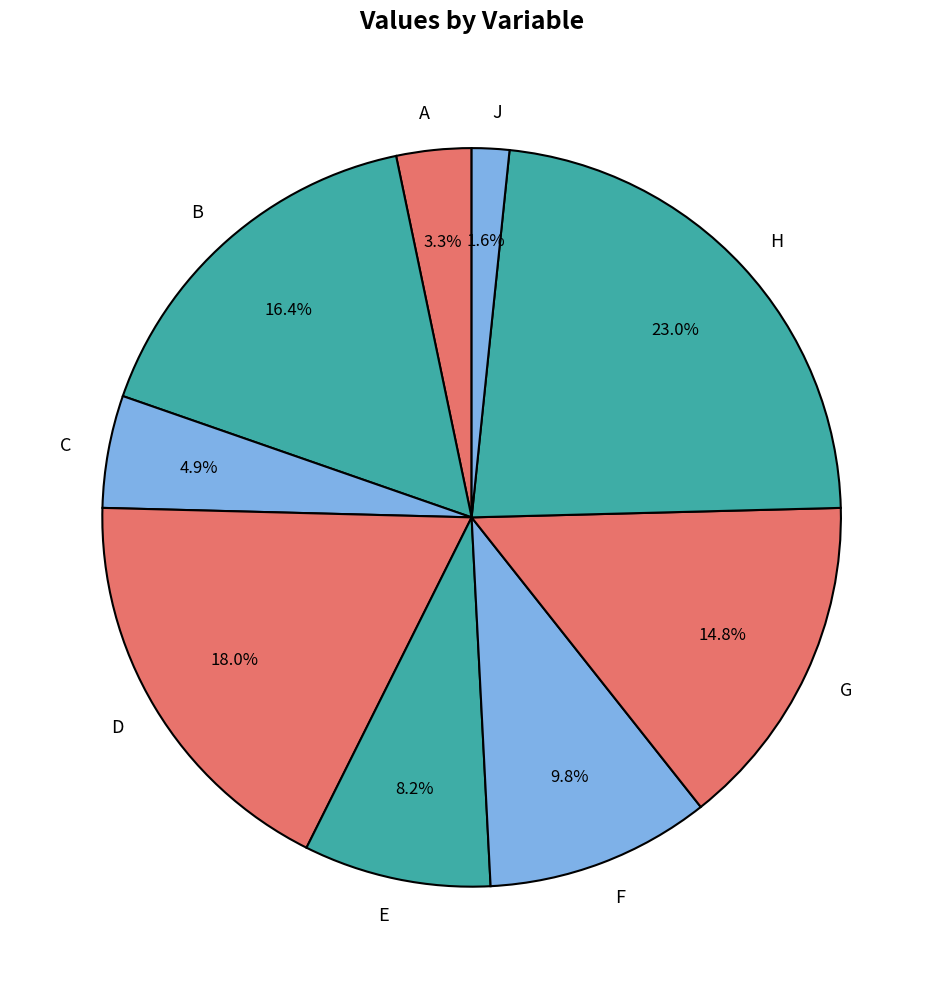

Which slice is the smallest?

J